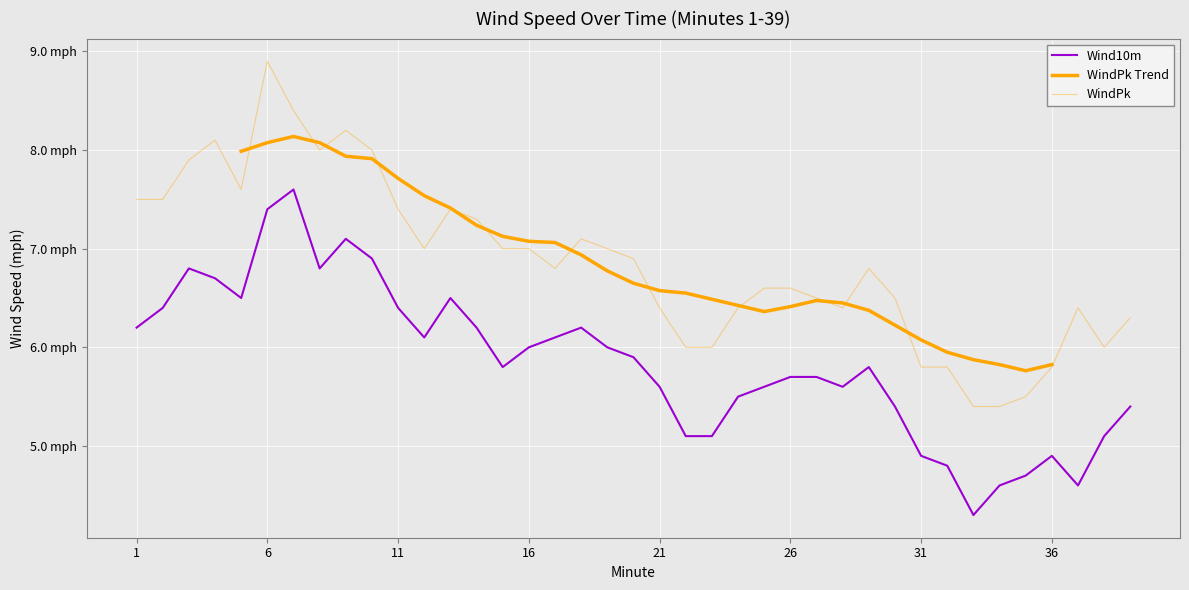

What is the sum of all WindPk values?

267.6